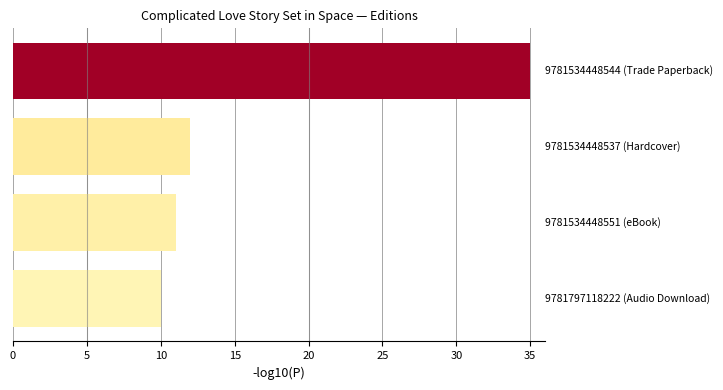

Reading top to bottom, what are all the values shown in this chart?

35	12	11	10